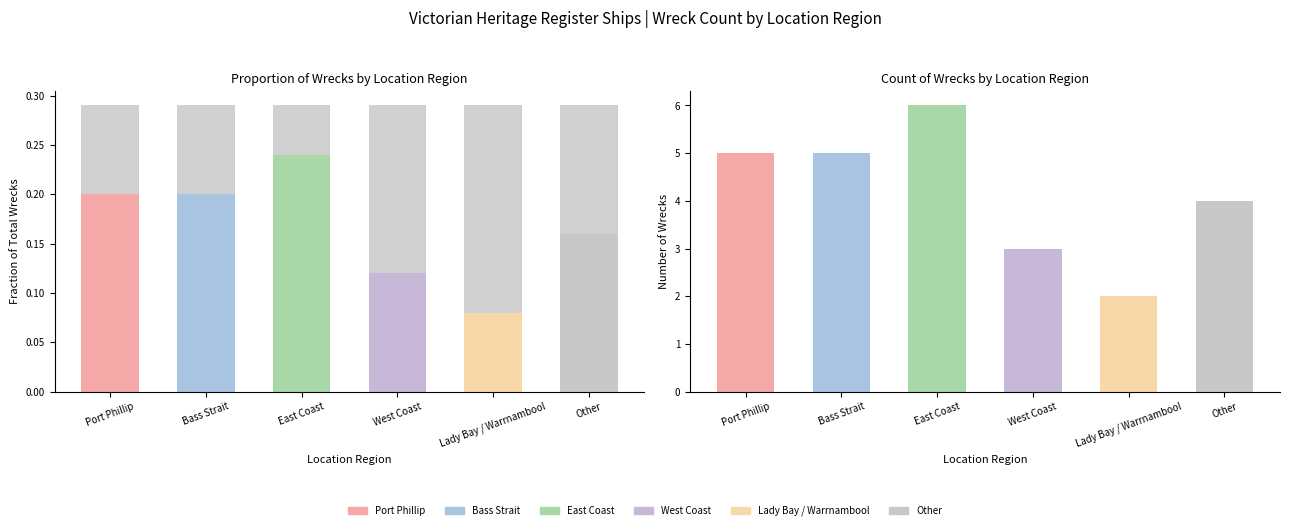

The chart shows a value of 0.2 at Other. True or false?

False